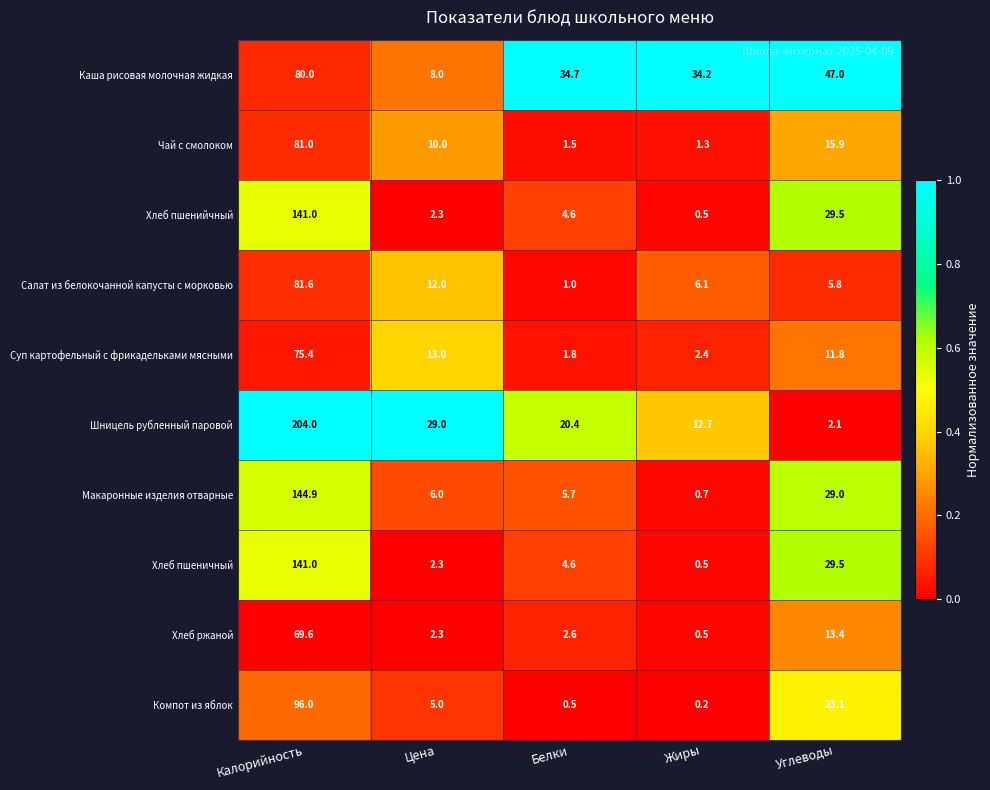

What is the spread (max minus min) of values at Углеводы?

44.9